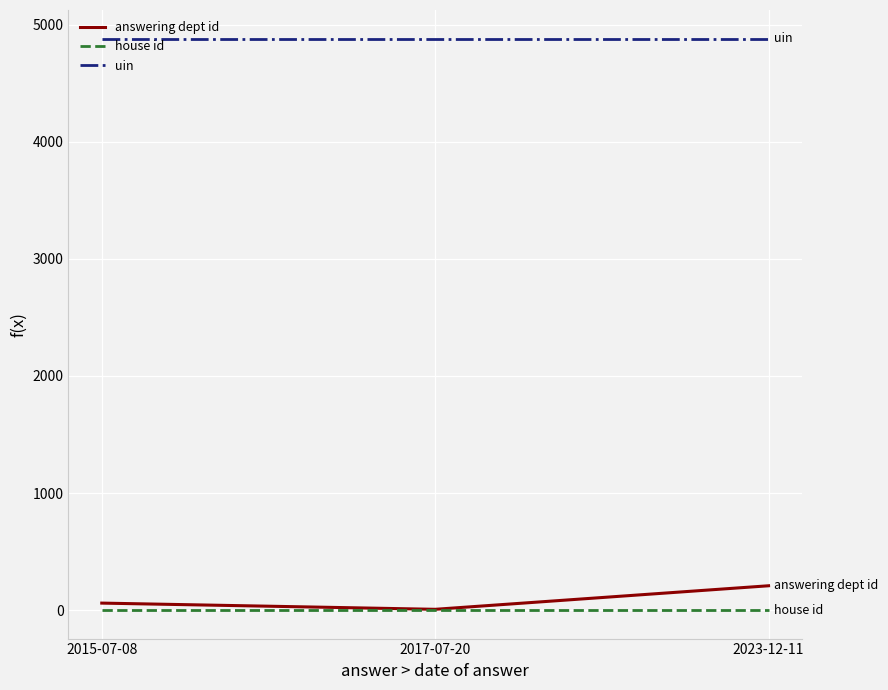

What is the spread (max minus min) of values at 2017-07-20?

4879